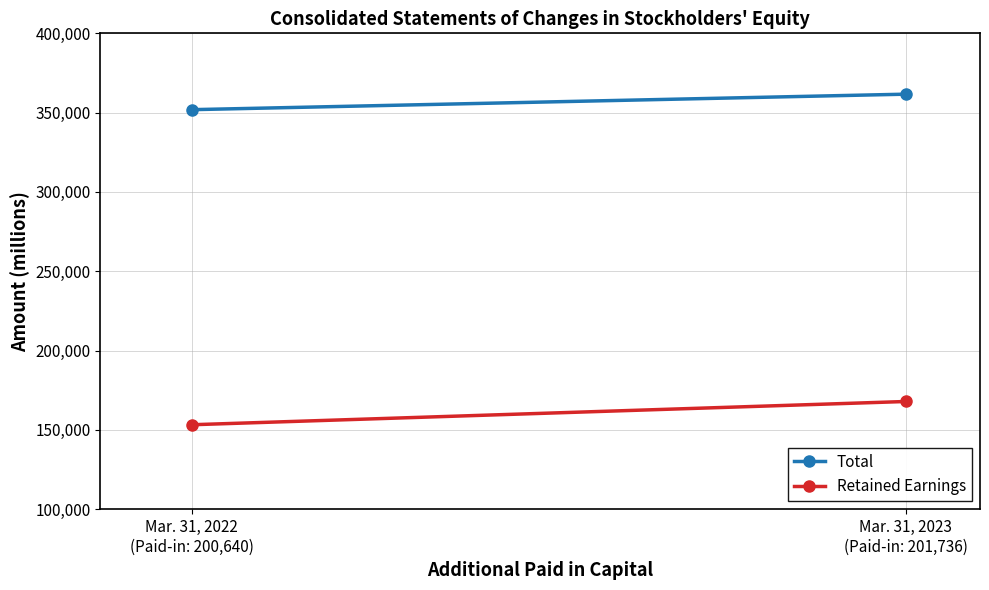

Is the value of Retained Earnings at Mar. 31, 2022
(Paid-in: 200,640) greater than the value of Total at Mar. 31, 2022
(Paid-in: 200,640)?

No